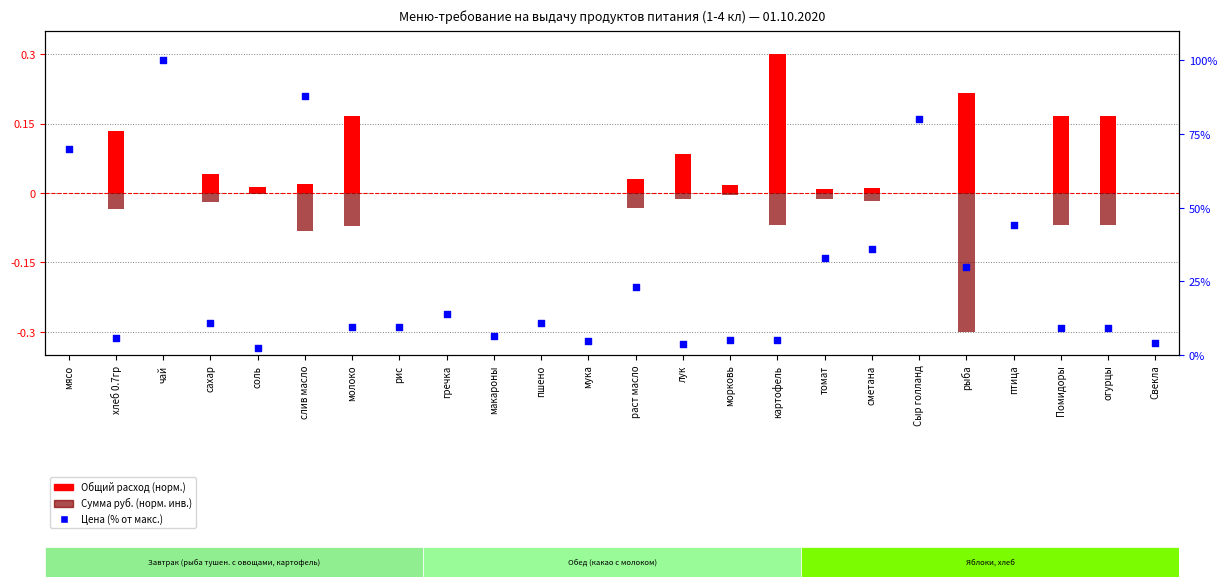

Which series has the largest Y range (max minus min)?

Цена (% от макс.)